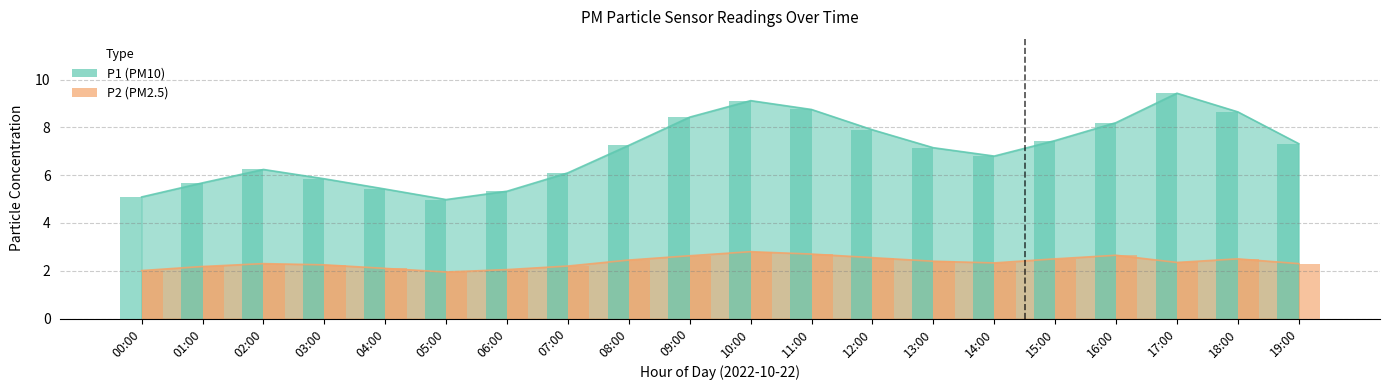

Is it true that P2 equals 2.6 at 09:00?

True